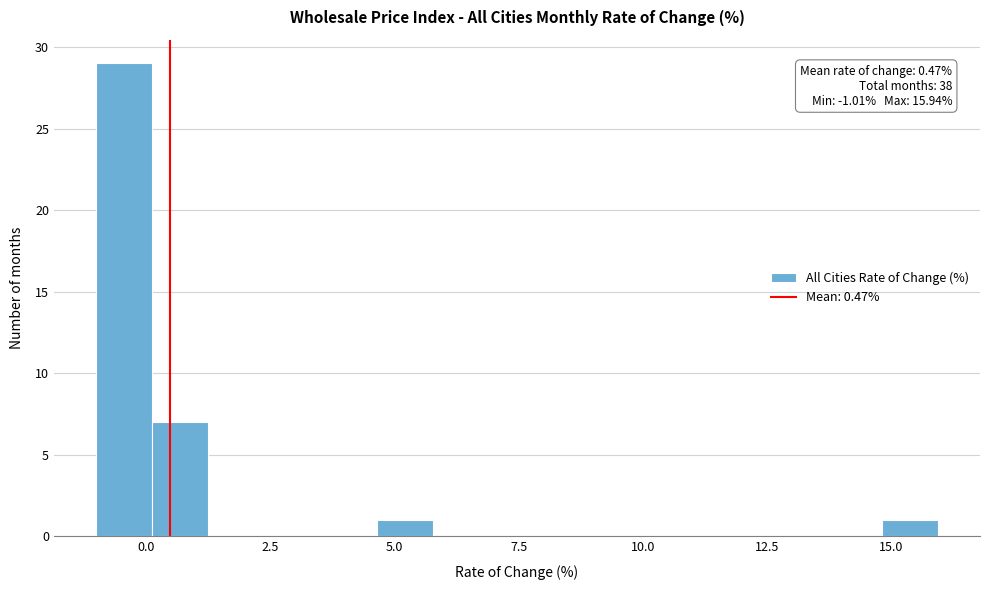

Read against the x-axis, roughly where is the centre of the tallest bar?

-0.5